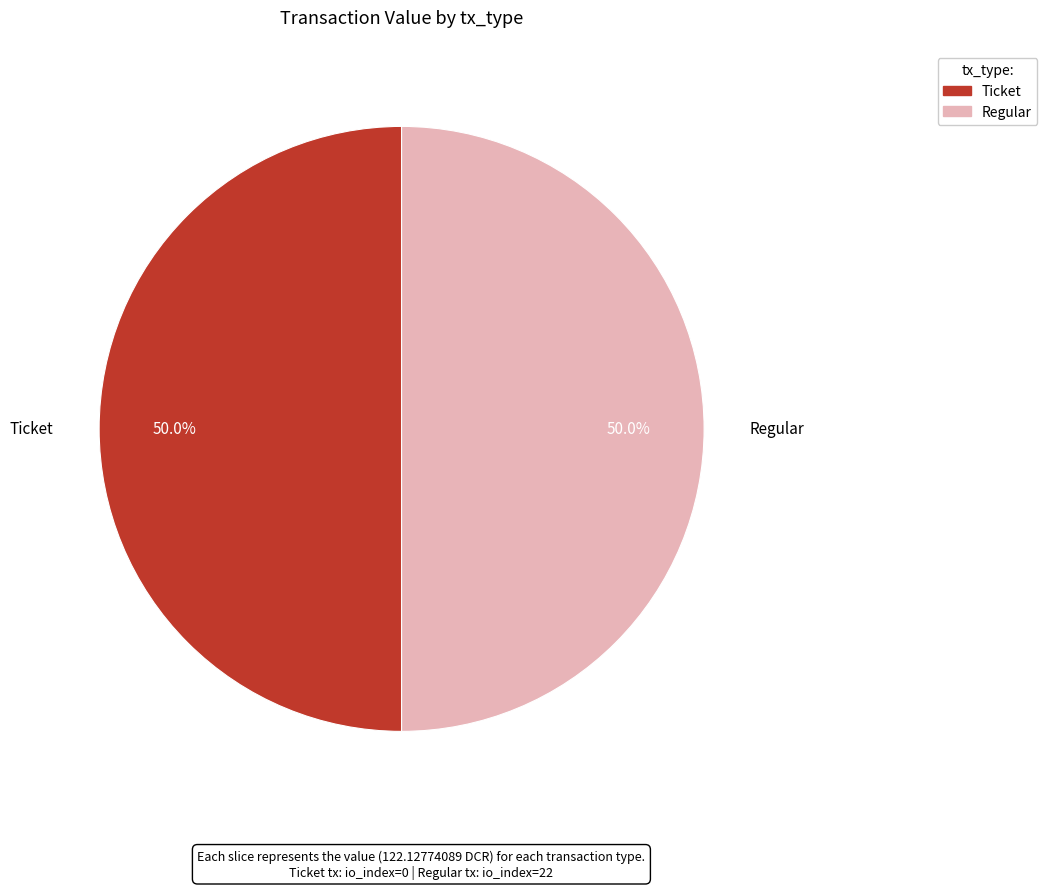

How many slices are in this pie chart?

2